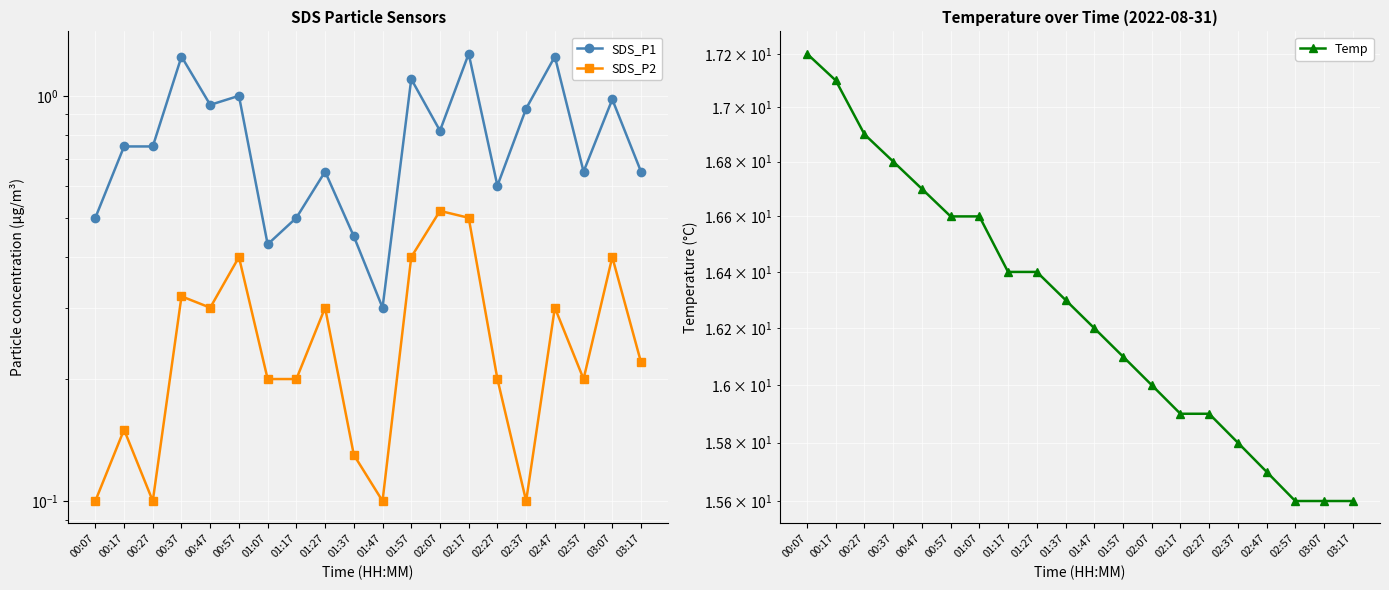

What are all the series names shown in the legend?

SDS_P1, SDS_P2, Temp